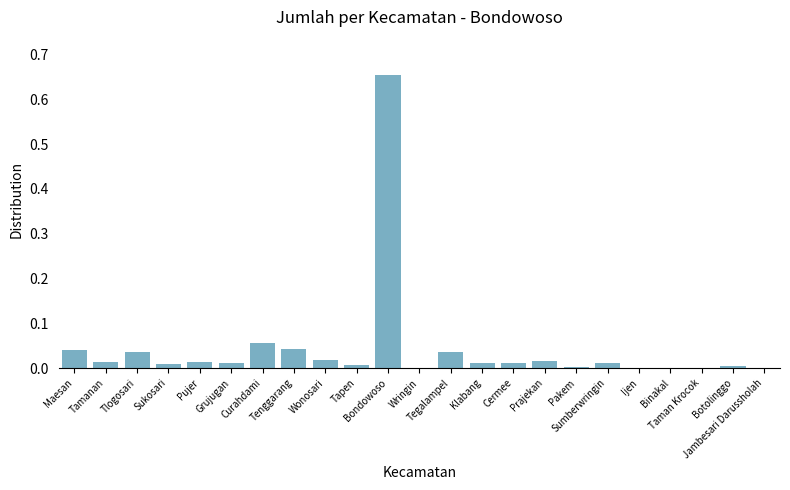

Count the number of categories in the chart.

23